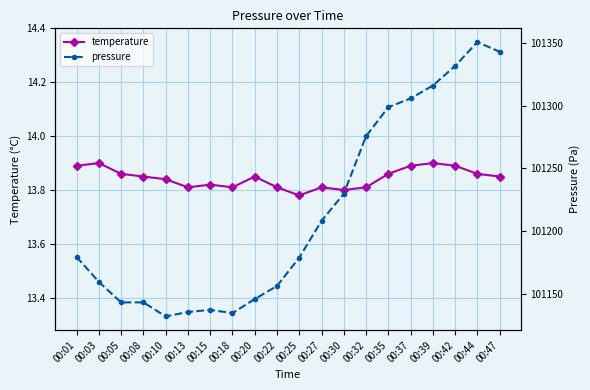

Rank the series by their maximum value, from lowest to highest.

temperature, pressure